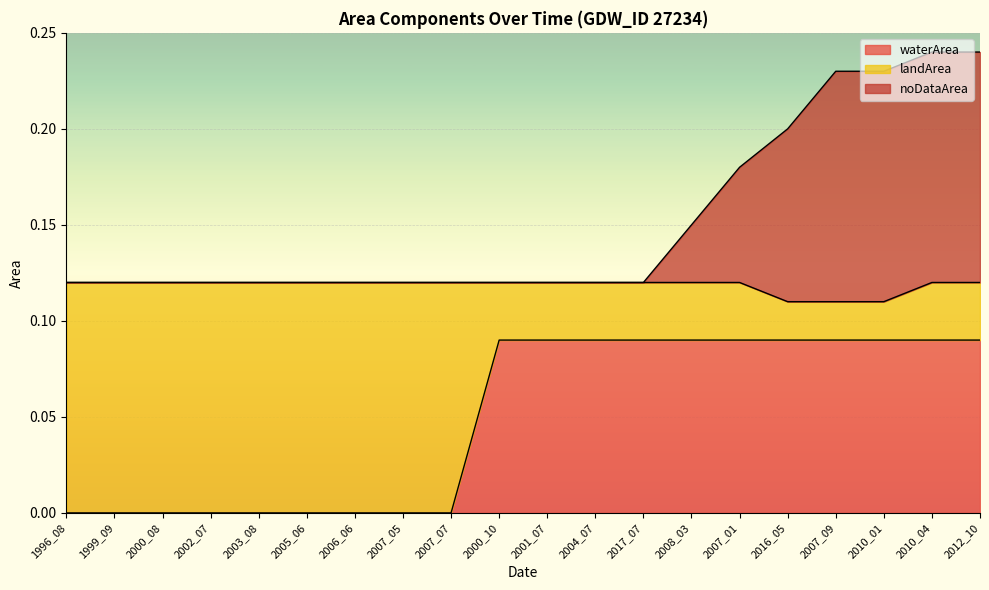

Does the chart display data point markers on the line(s)?

No